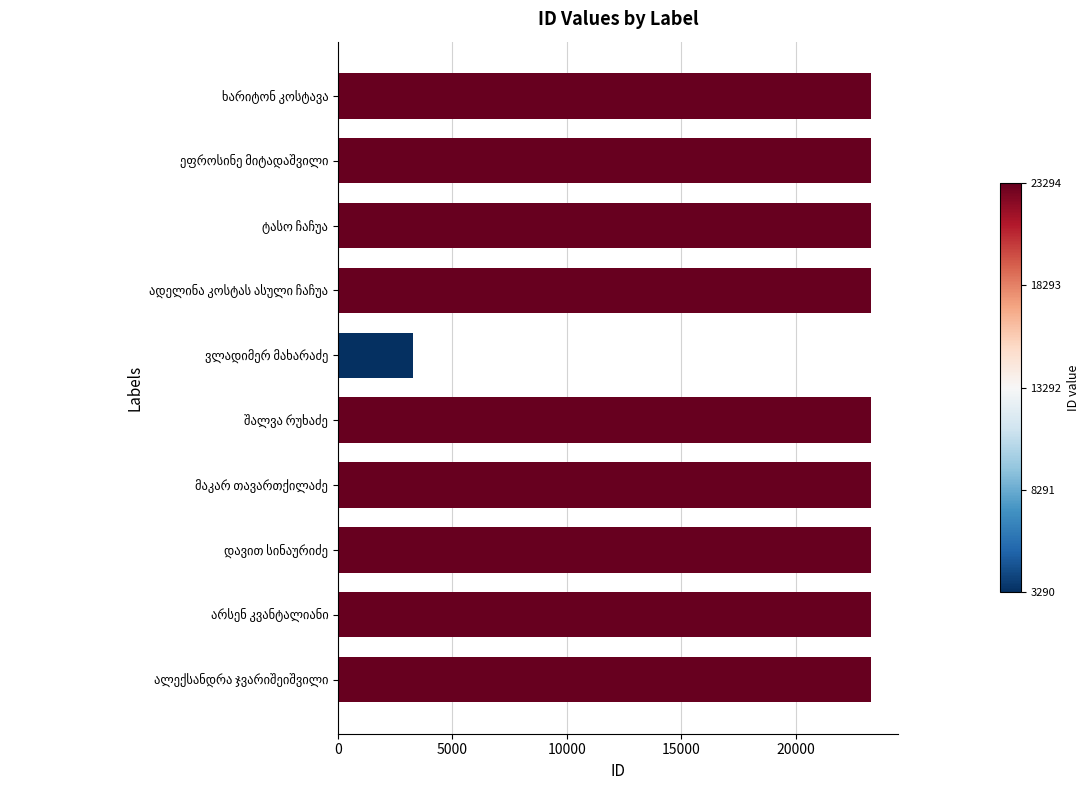

What is the value of the 6th bar from the top?

23289